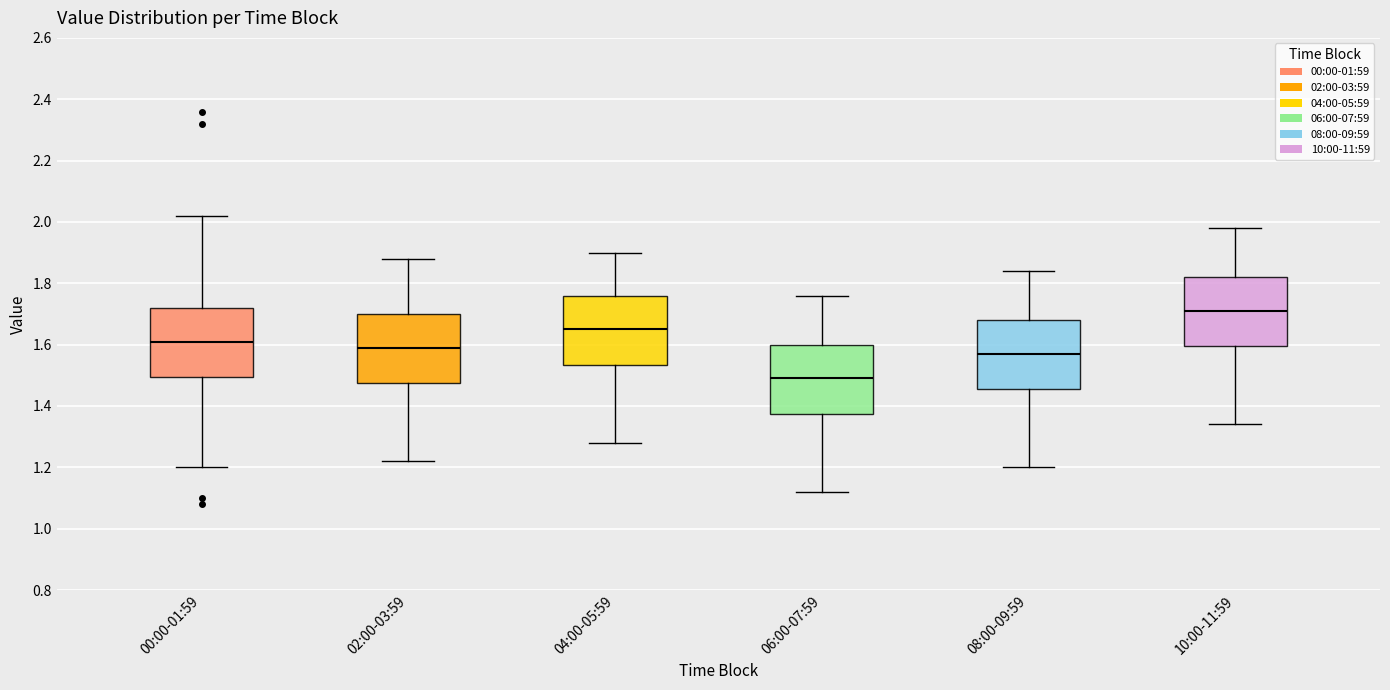

Which box has the lowest median line?

06:00-07:59